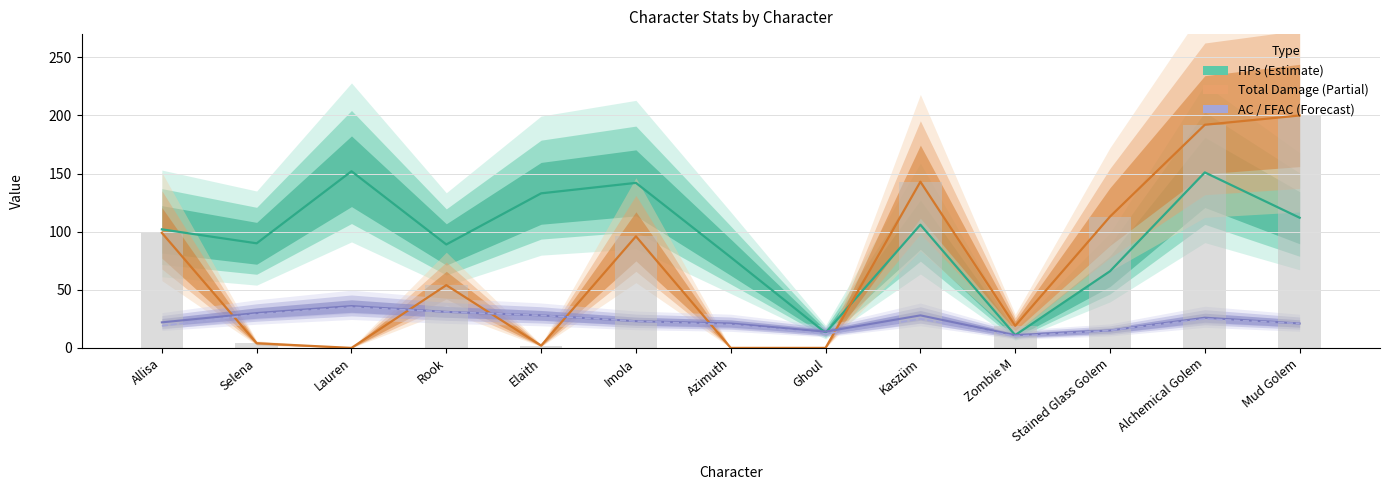

At how many categories does at least one series exceed 152?

2